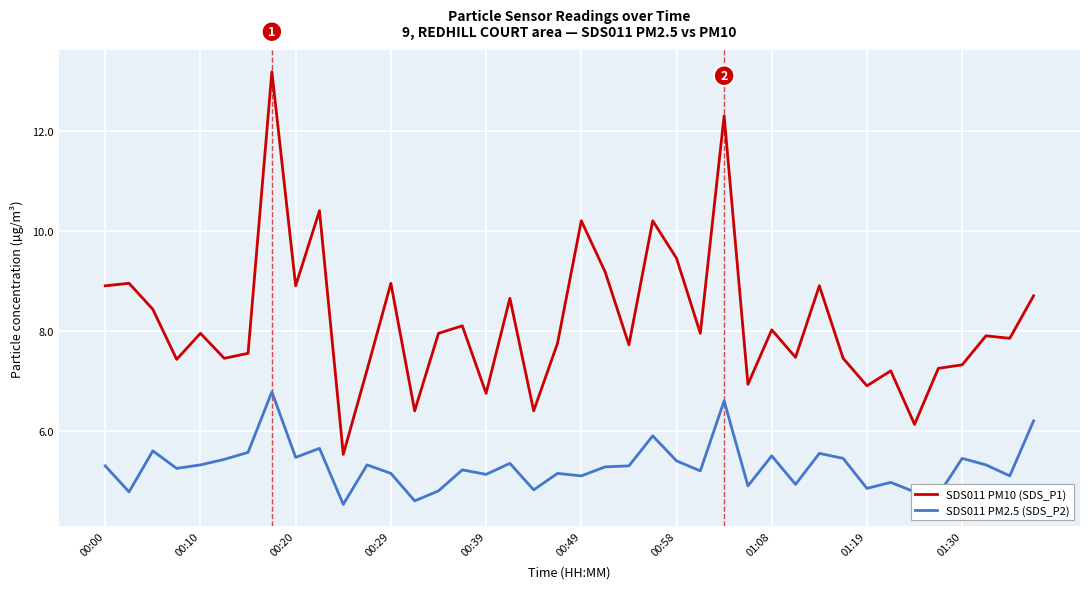

What is the smallest value displayed?

4.5